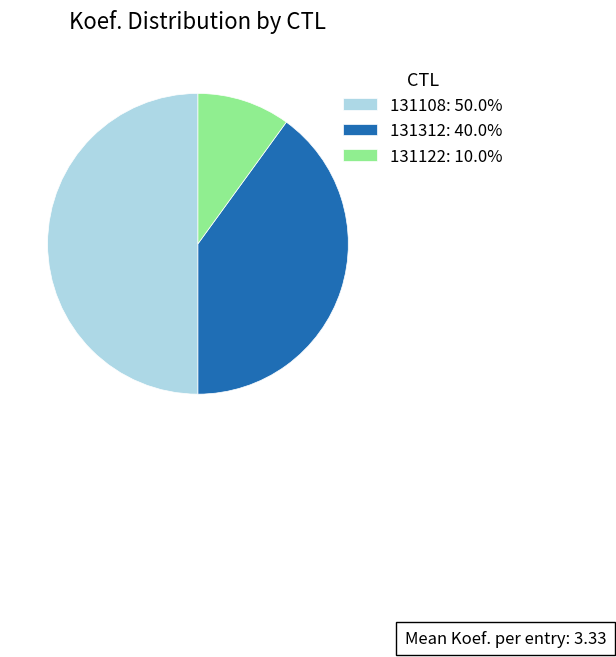

What is the smallest slice in the pie chart?

131122